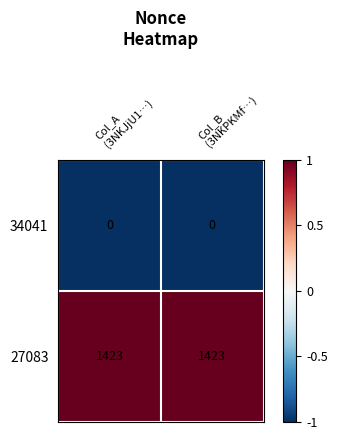

Which series has the largest total across all categories?

27083